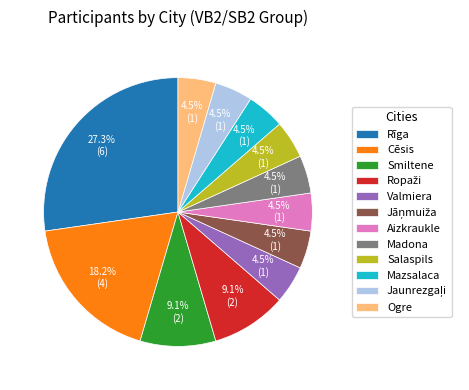

Between Ogre and Rīga, which is larger?

Rīga